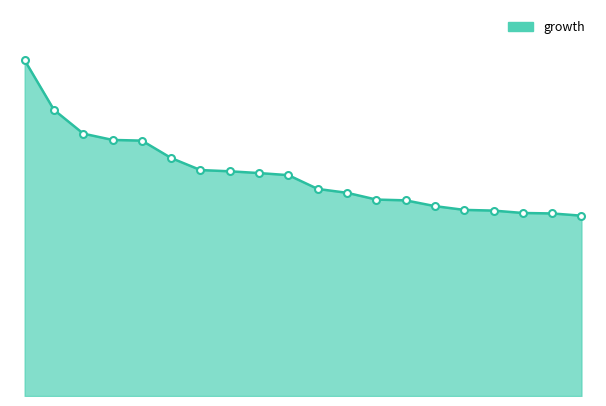

Does the chart display data point markers on the line(s)?

No